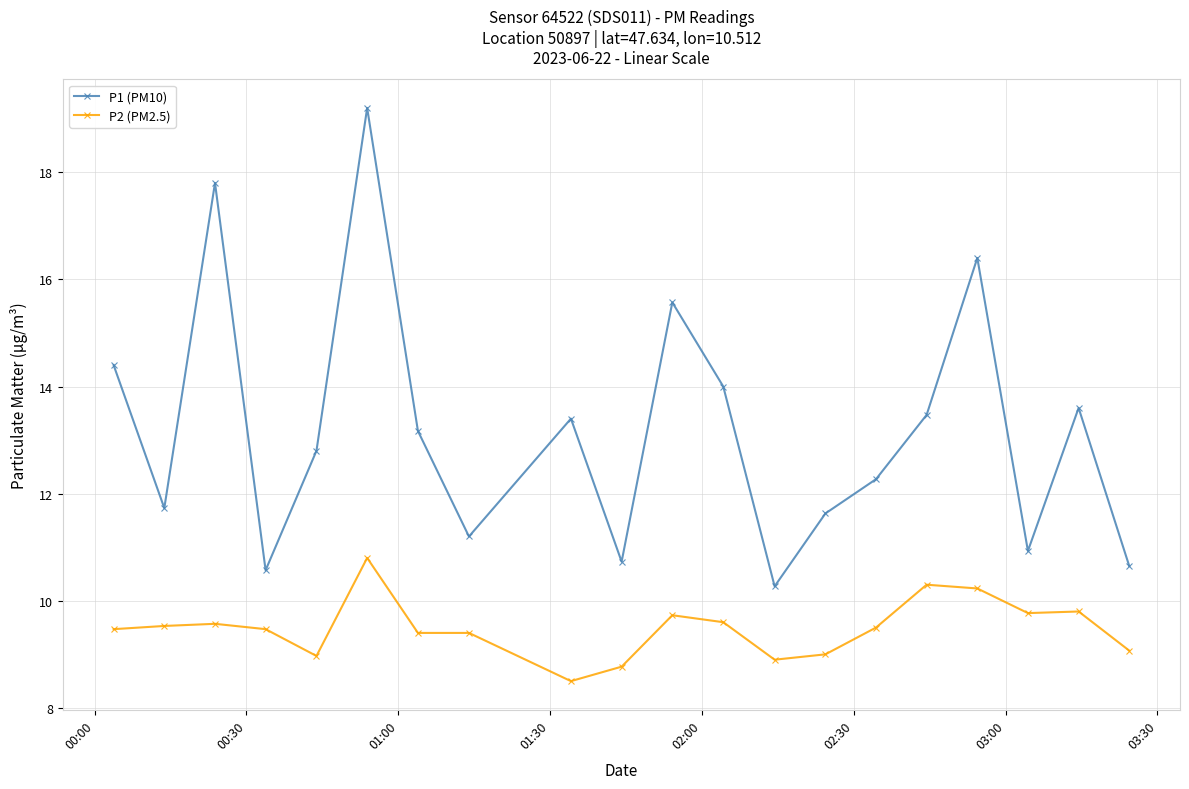

List the series in order of their peak value, highest first.

P1 (PM10), P2 (PM2.5)